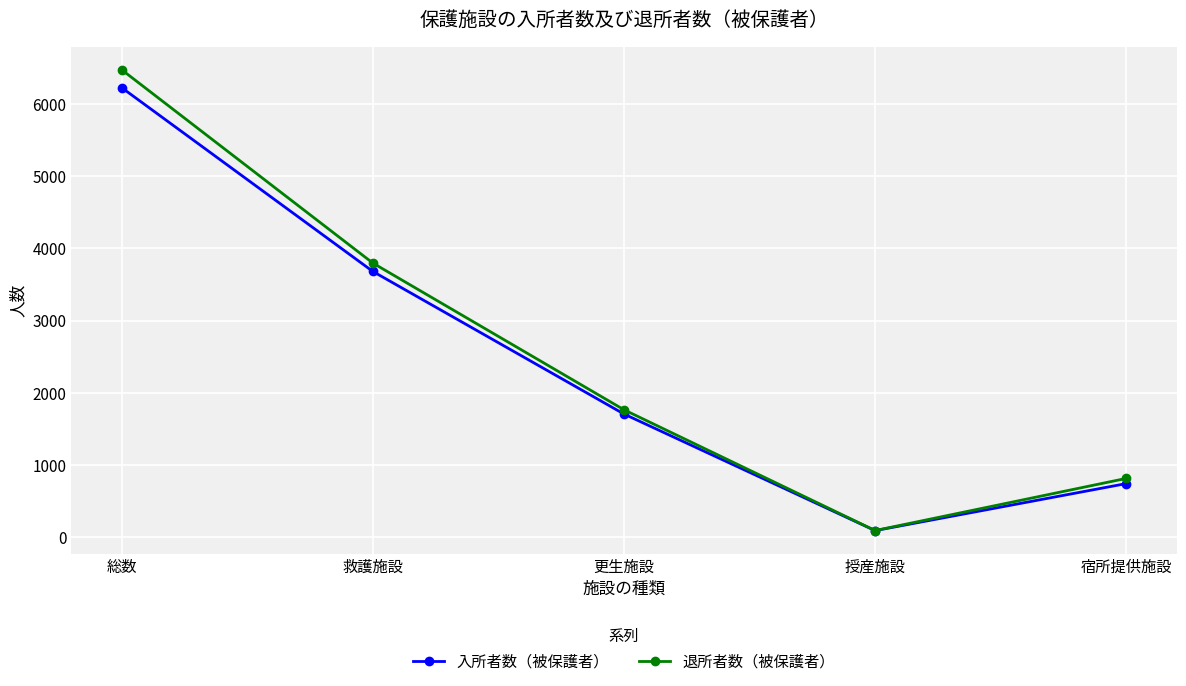

Rank the series at 救護施設 from lowest to highest value.

入所者数（被保護者）, 退所者数（被保護者）